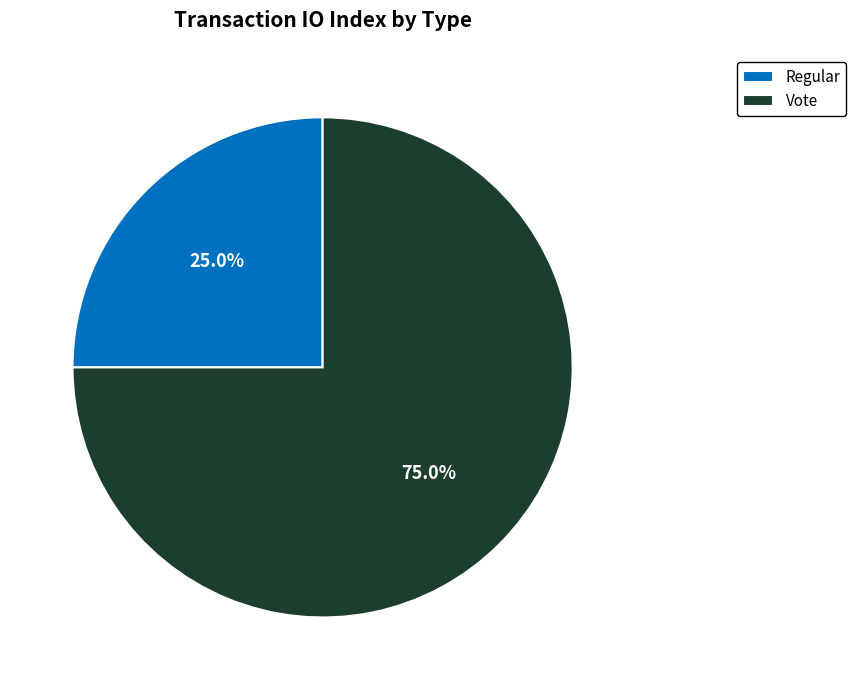

Combined, what portion of the pie is Regular and Vote?

100.0%